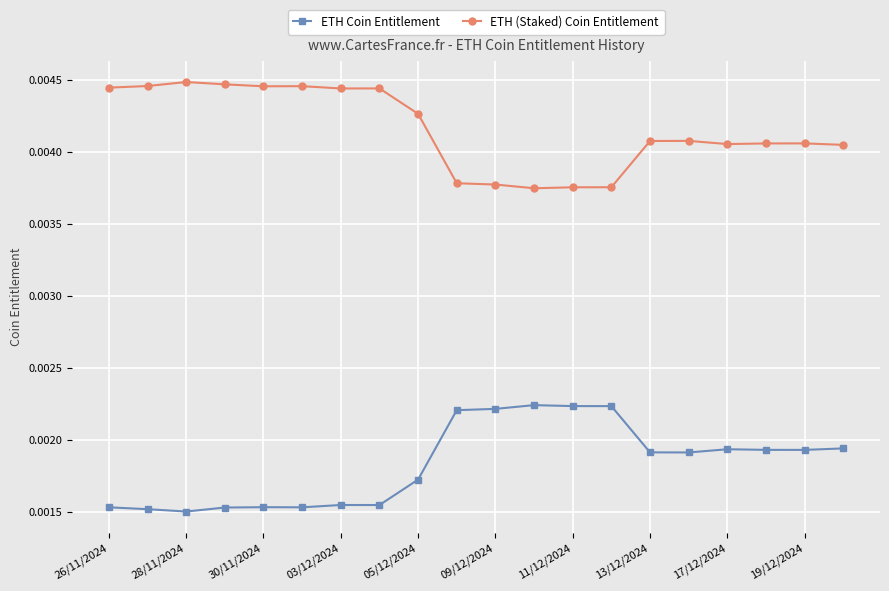

True or false: ETH (Staked) Coin Entitlement and ETH Coin Entitlement intersect in this chart.

False